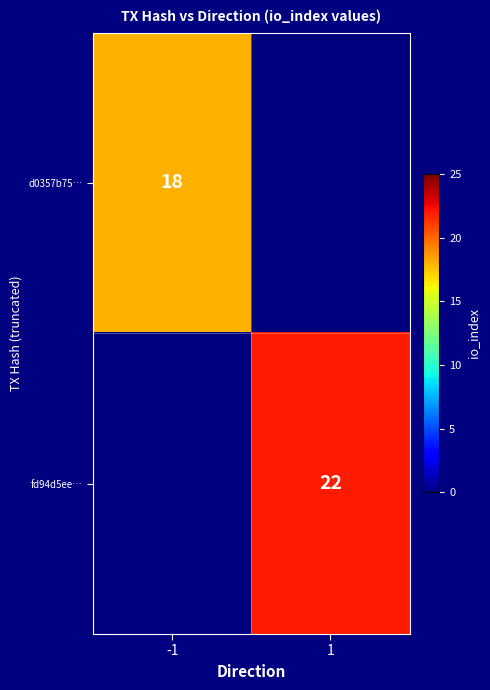

Is the value of fd94d5ee… at 1 greater than the value of d0357b75… at -1?

Yes